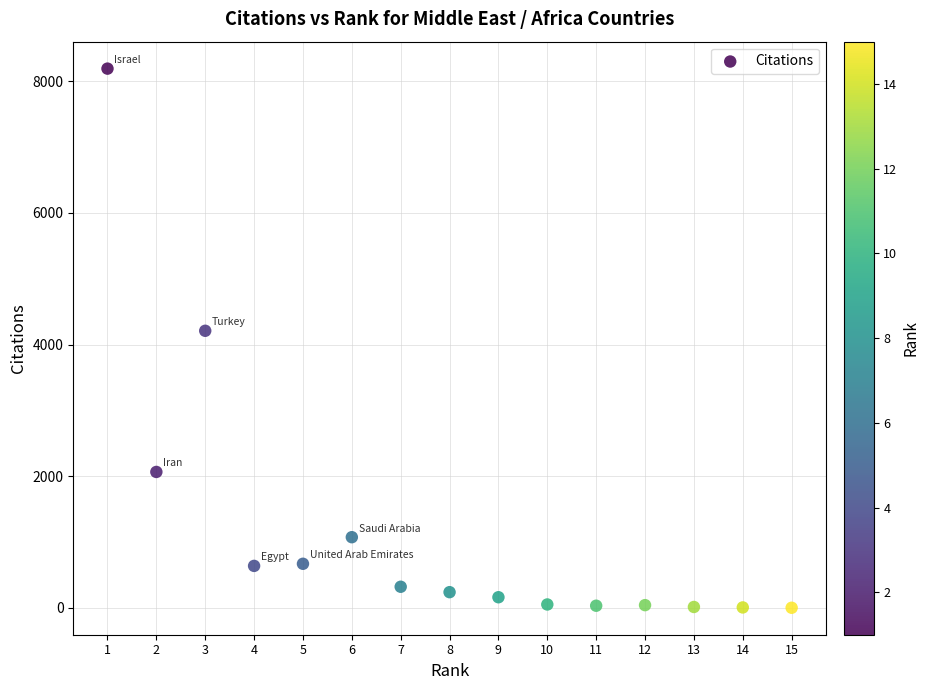

What Y value in the scatter plot is closest to 4096?

4209